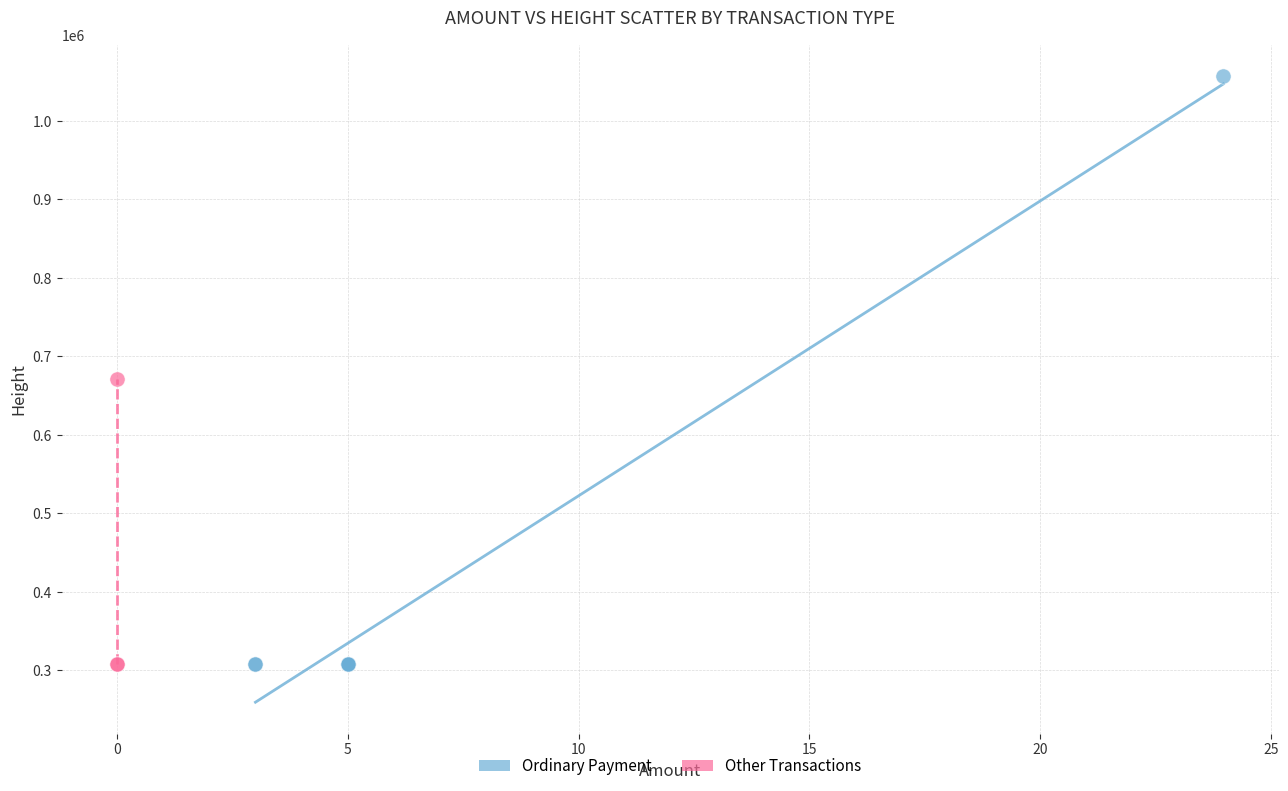

Which series contains the highest Y value?

Ordinary Payment